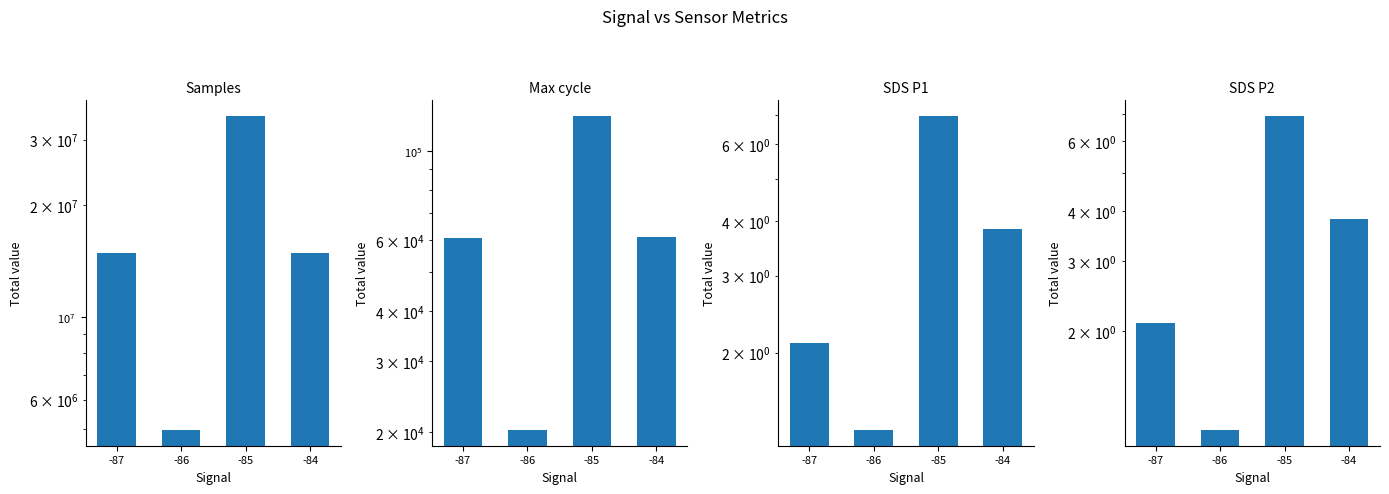

How many groups of bars are there?

4